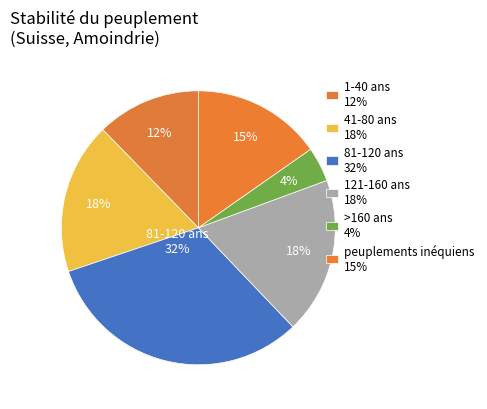

How many slices are in this pie chart?

6